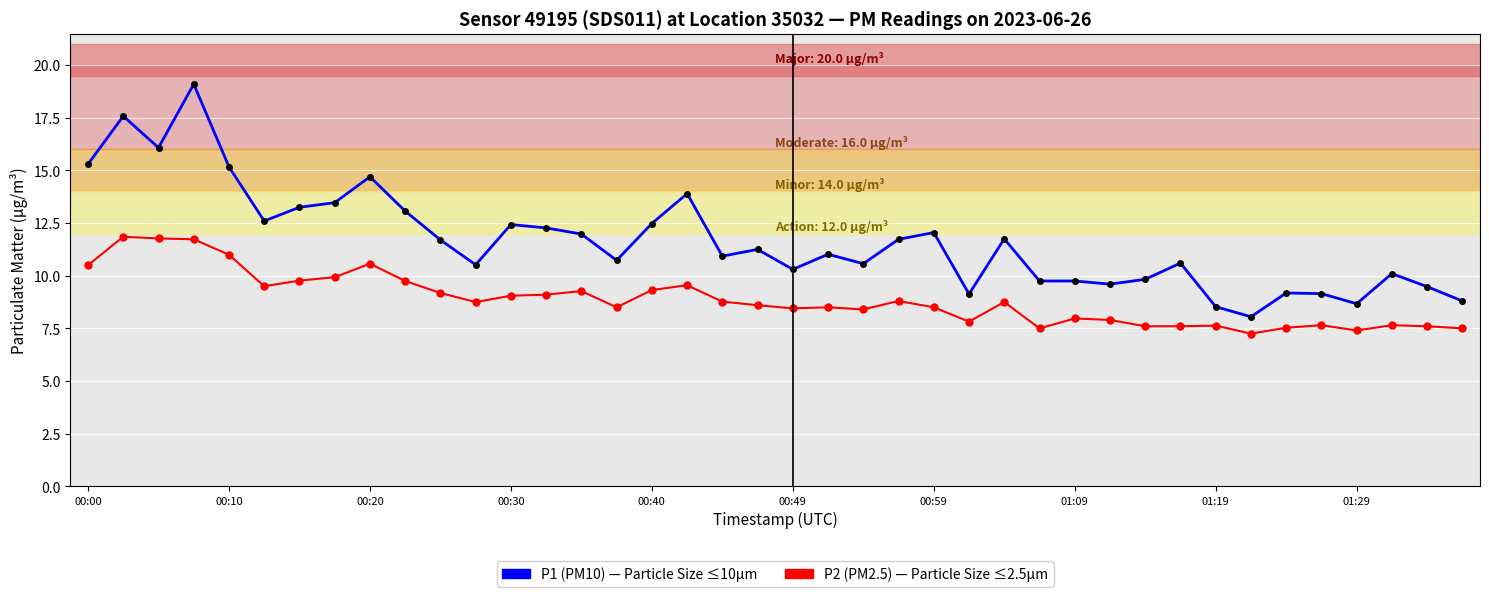

What is the greatest value displayed?

19.1